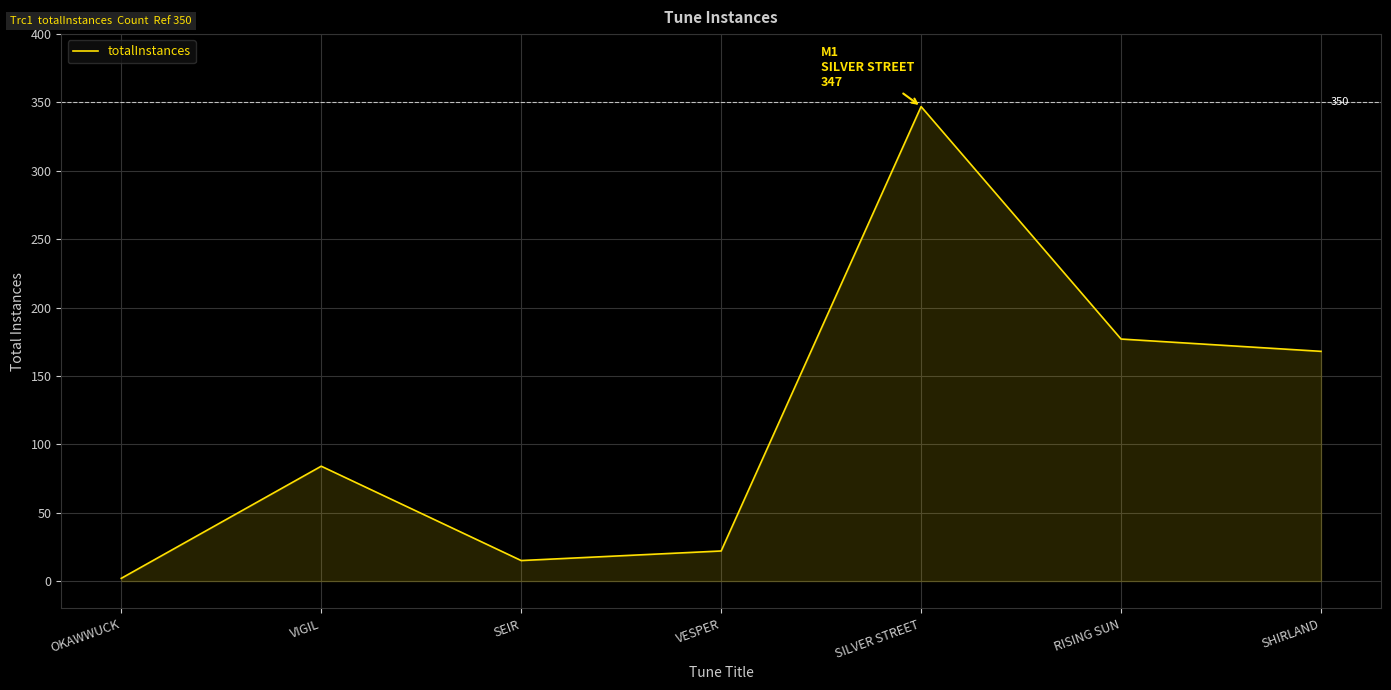

What is the smallest value displayed?

2